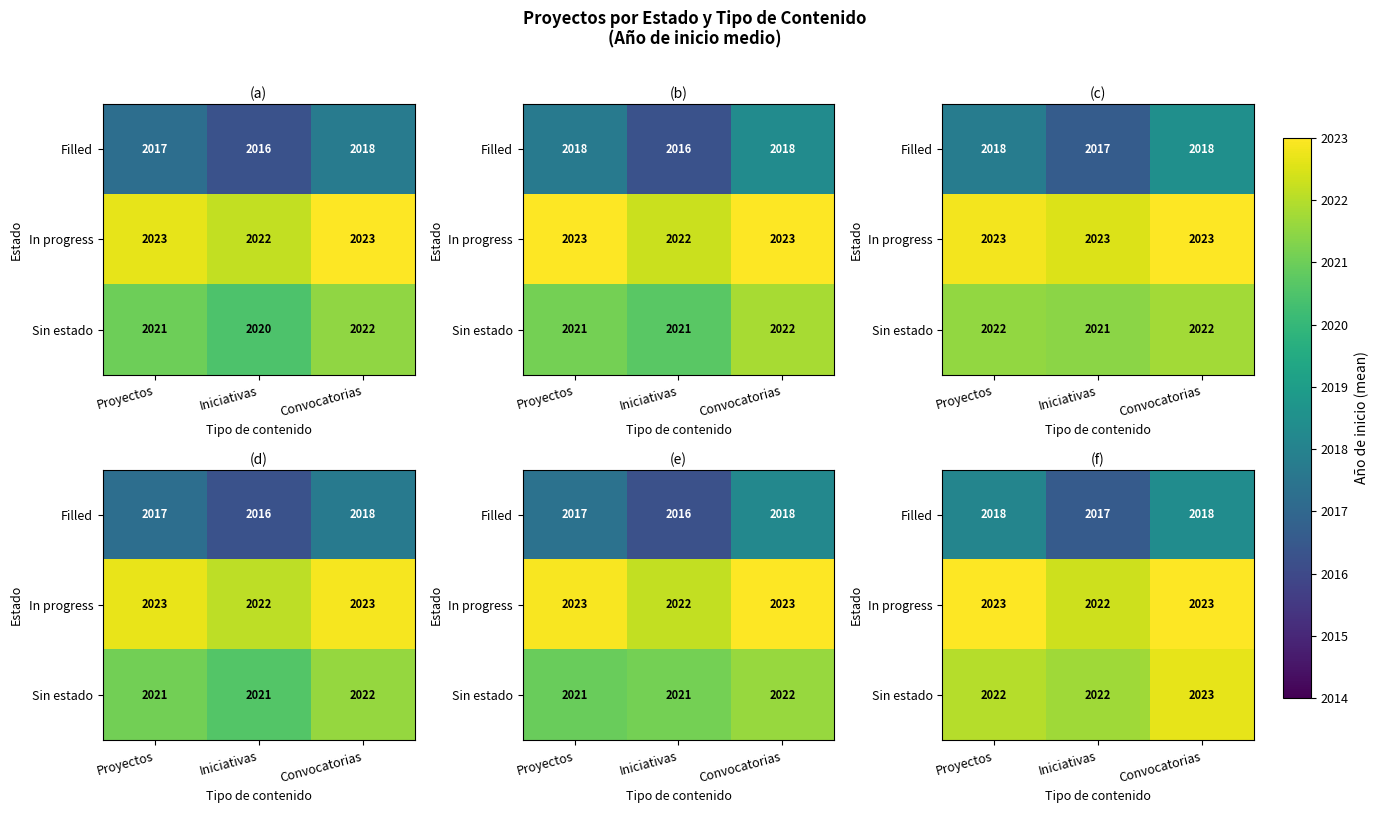

What is the sum of the Filled values at Convocatorias and Iniciativas?

4035.0